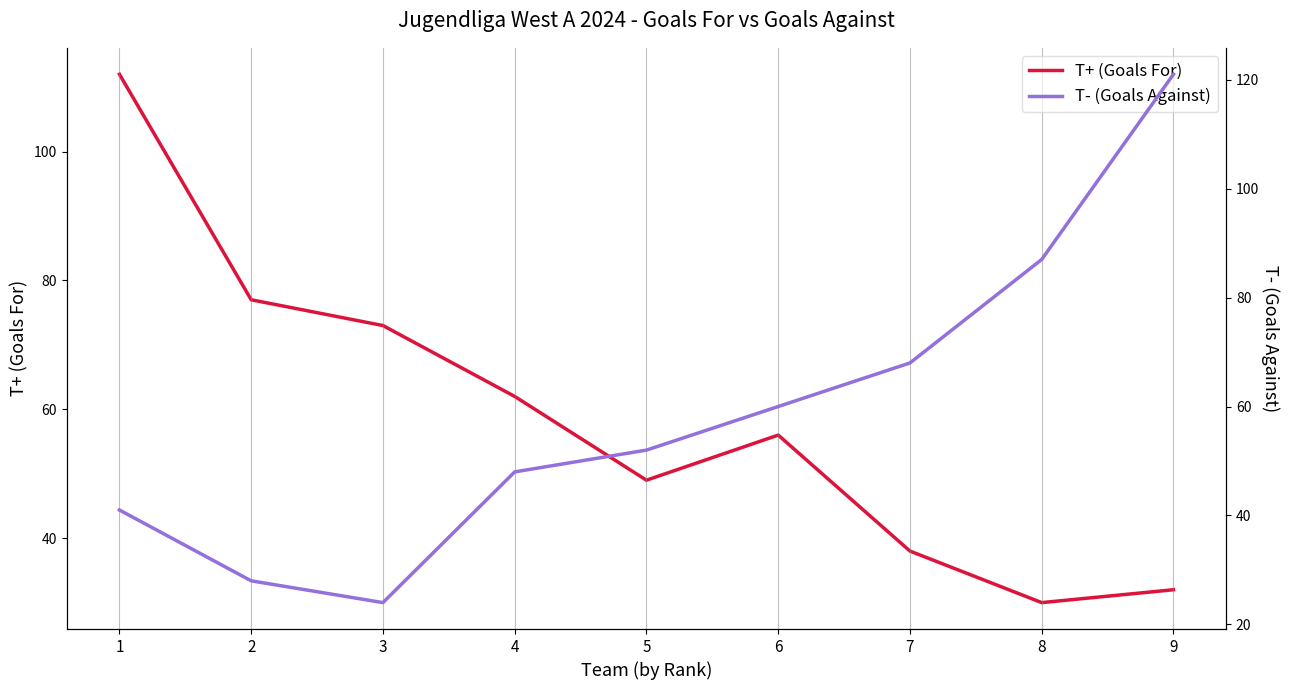

What is the value of the T- (Goals Against) point at the 3rd from the left?

24